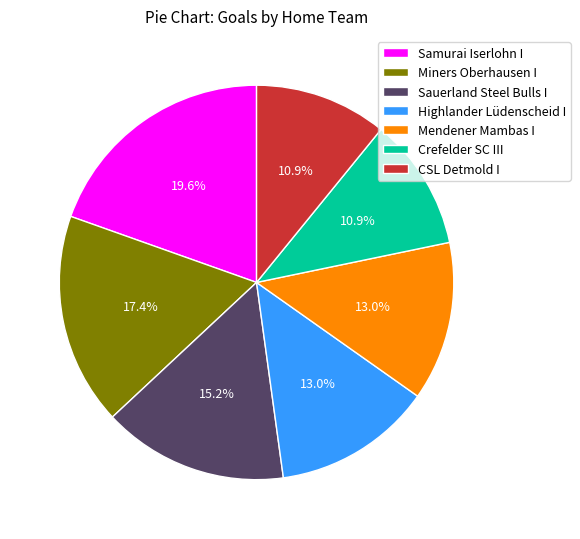

To the nearest percent, what is the combined percentage of Highlander Lüdenscheid I and Samurai Iserlohn I?

33%